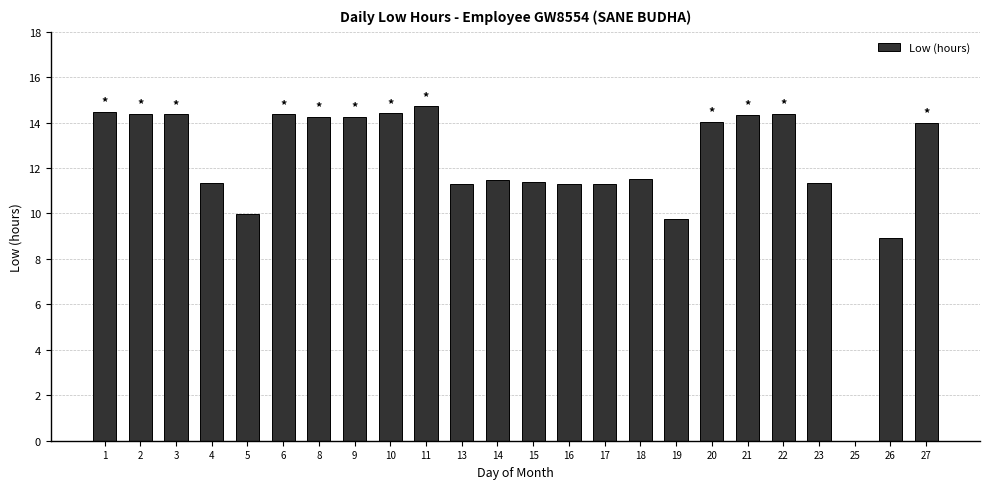

True or false: the data shows 14.0 at 27.

True